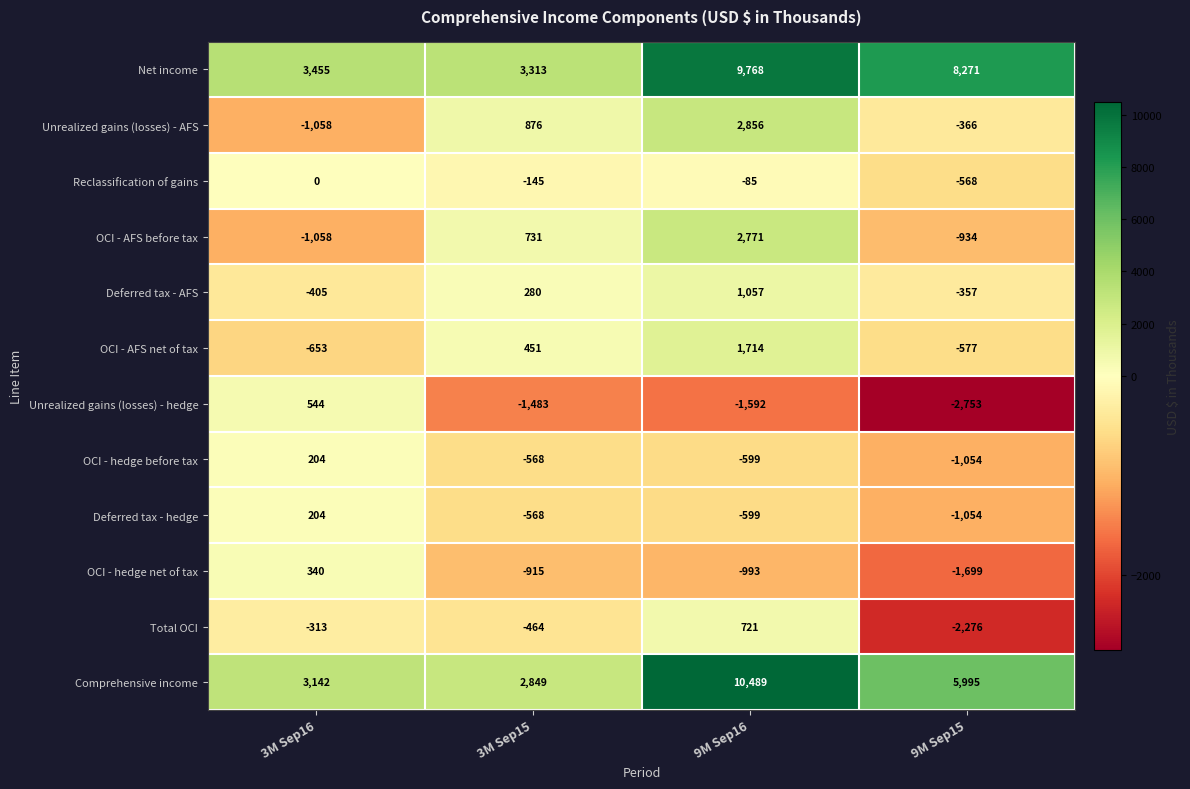

At which label does Reclassification of gains first exceed -85?

3M Sep16